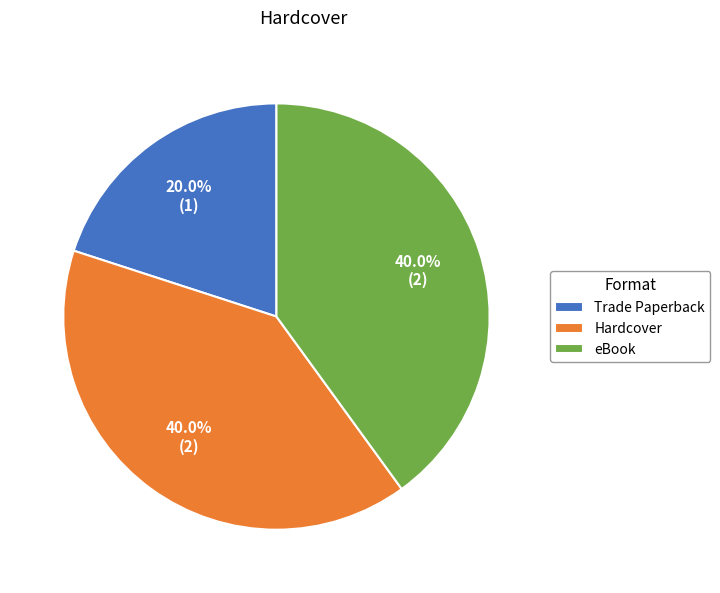

Does Hardcover represent more than half of the total?

No